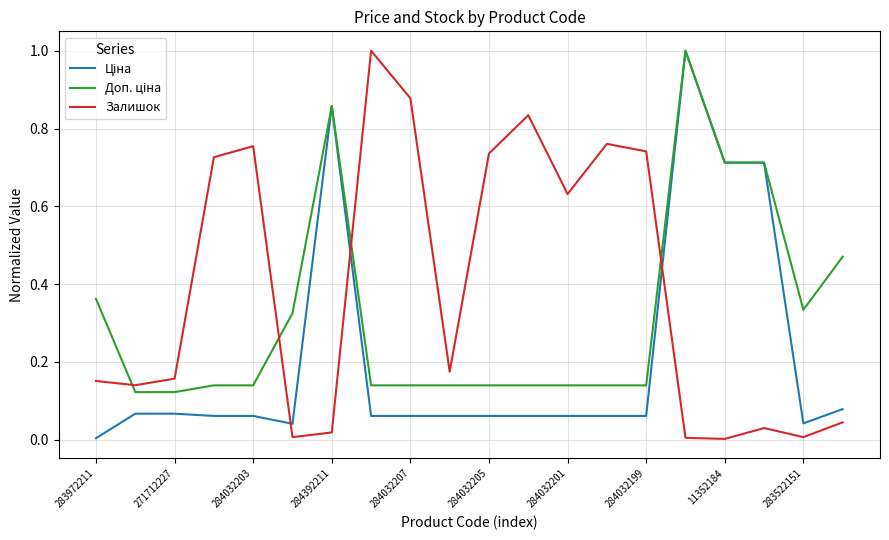

Which series has the largest total across all categories?

Залишок